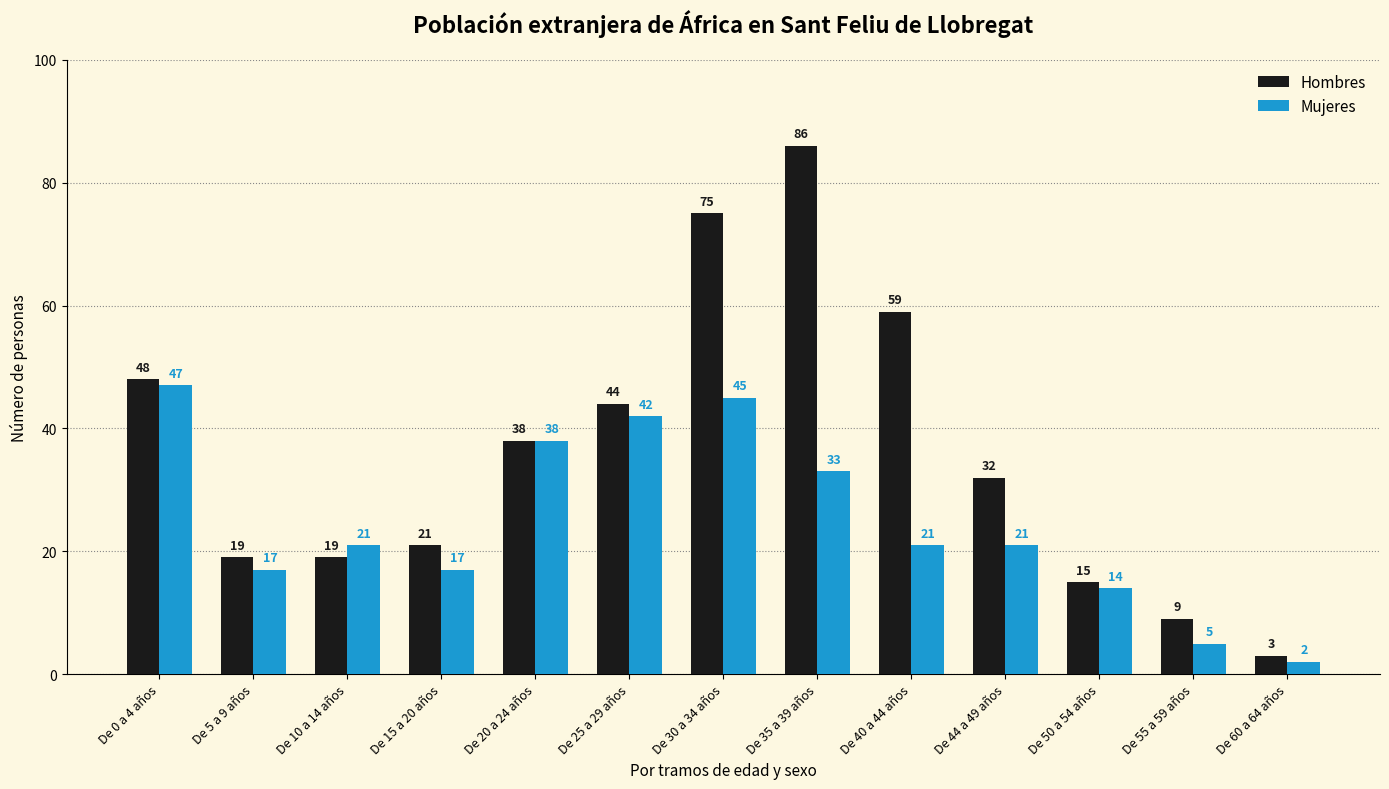

Is it true that Mujeres equals 14 at De 50 a 54 años?

True